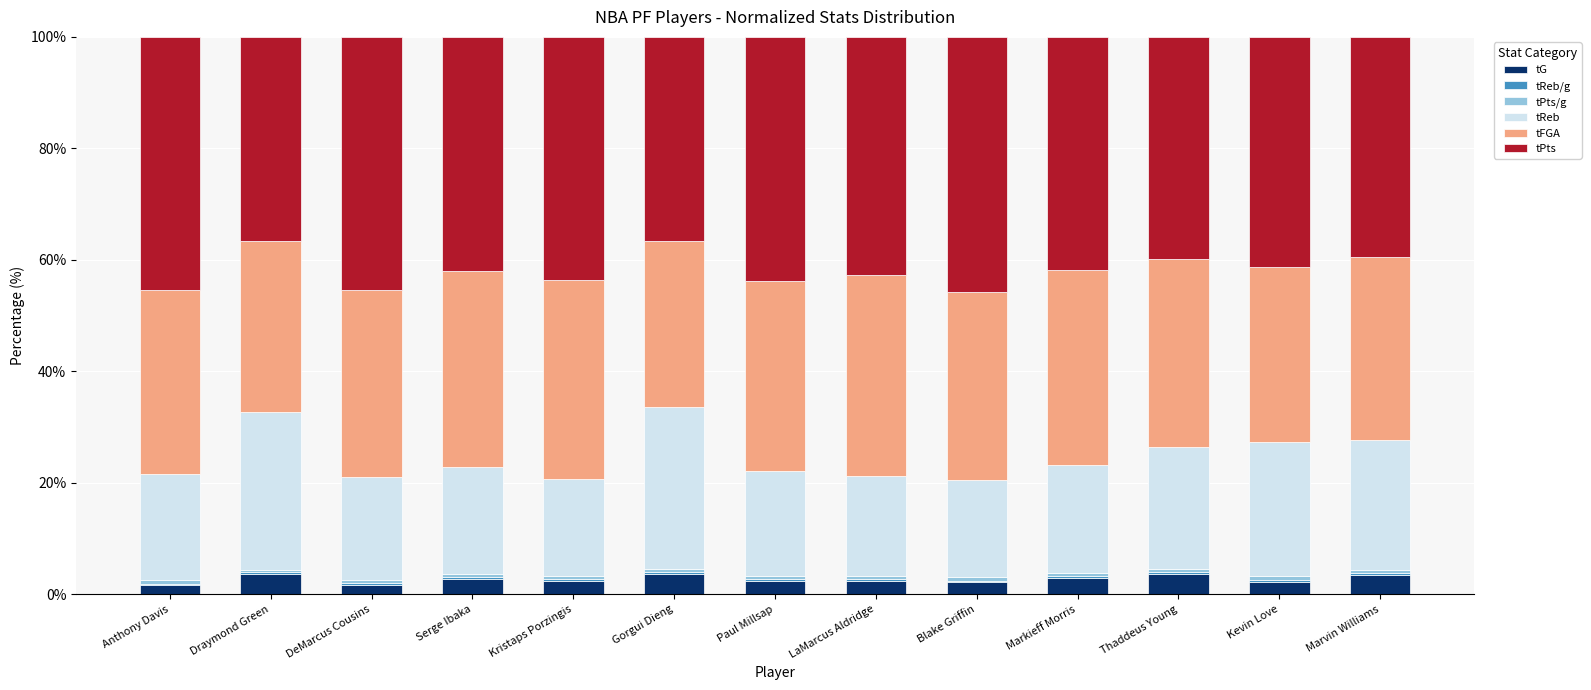

What is the maximum value for tG?

3.7